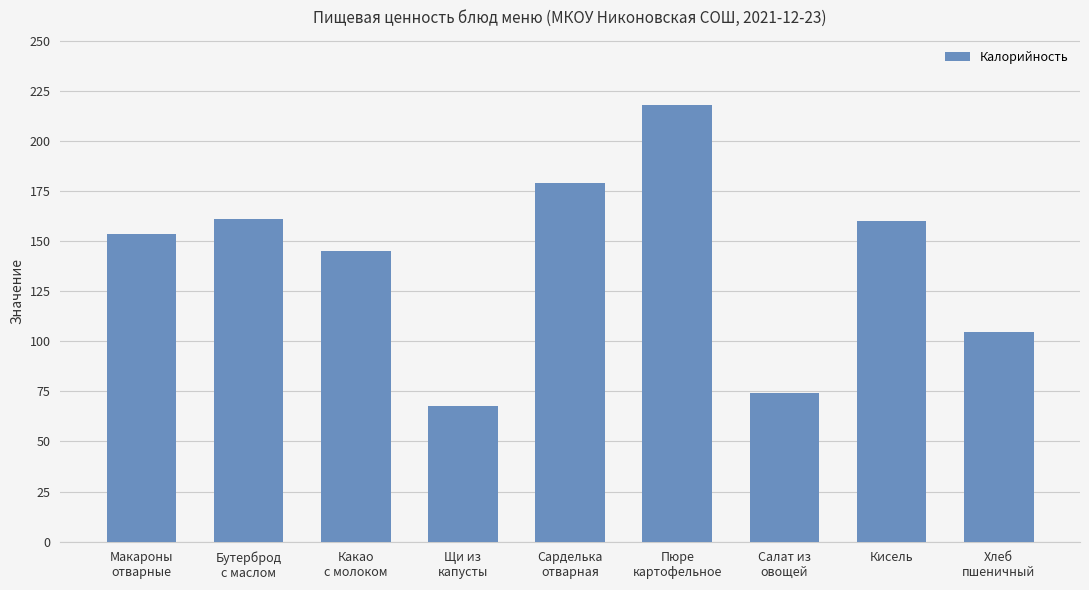

True or false: the data shows 233.2 at Кисель.

False